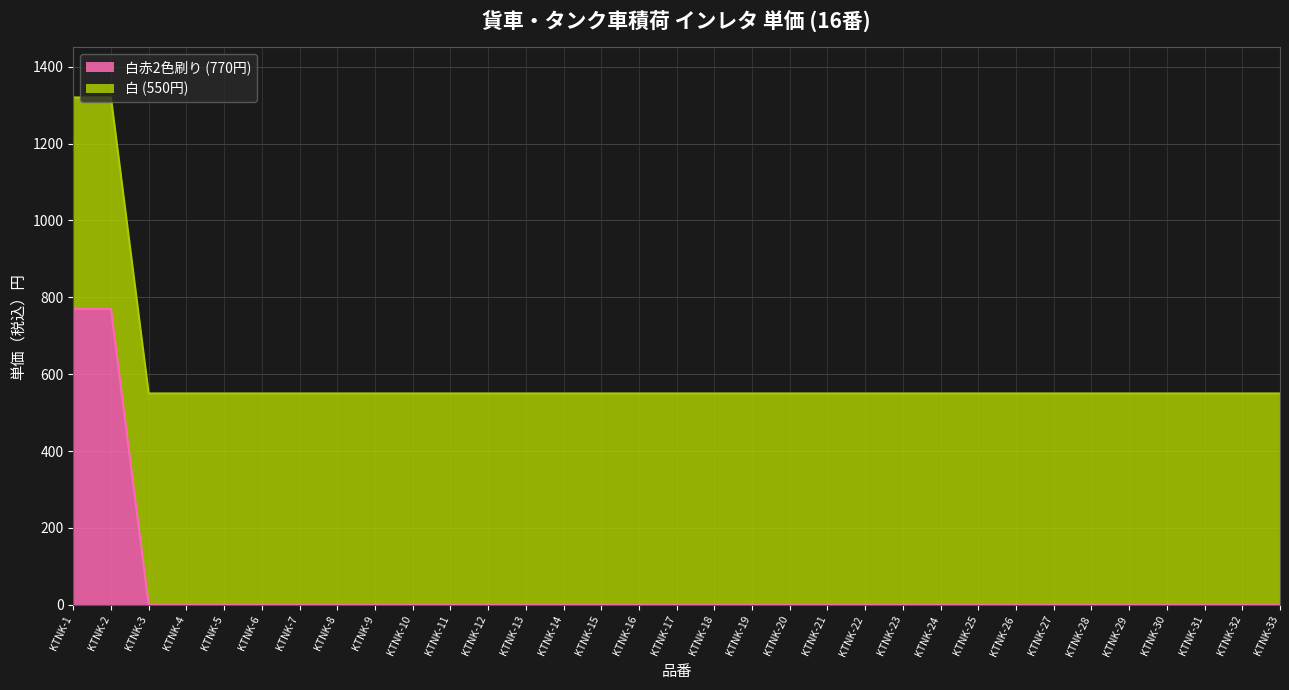

The value of 白赤2色刷り (770円) at KTNK-20 is -245. True or false?

False